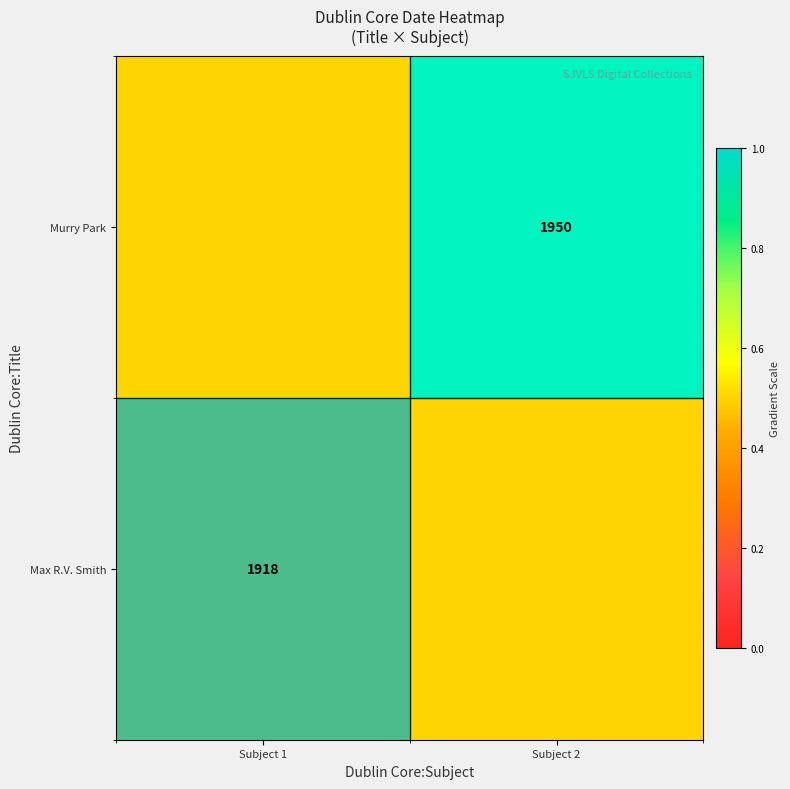

Which category has the highest value across all series?

Subject 2